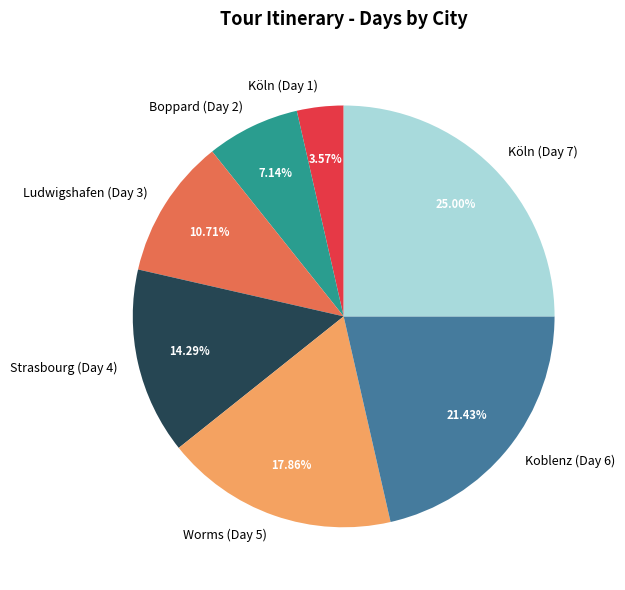

How many segments does this pie chart have?

7